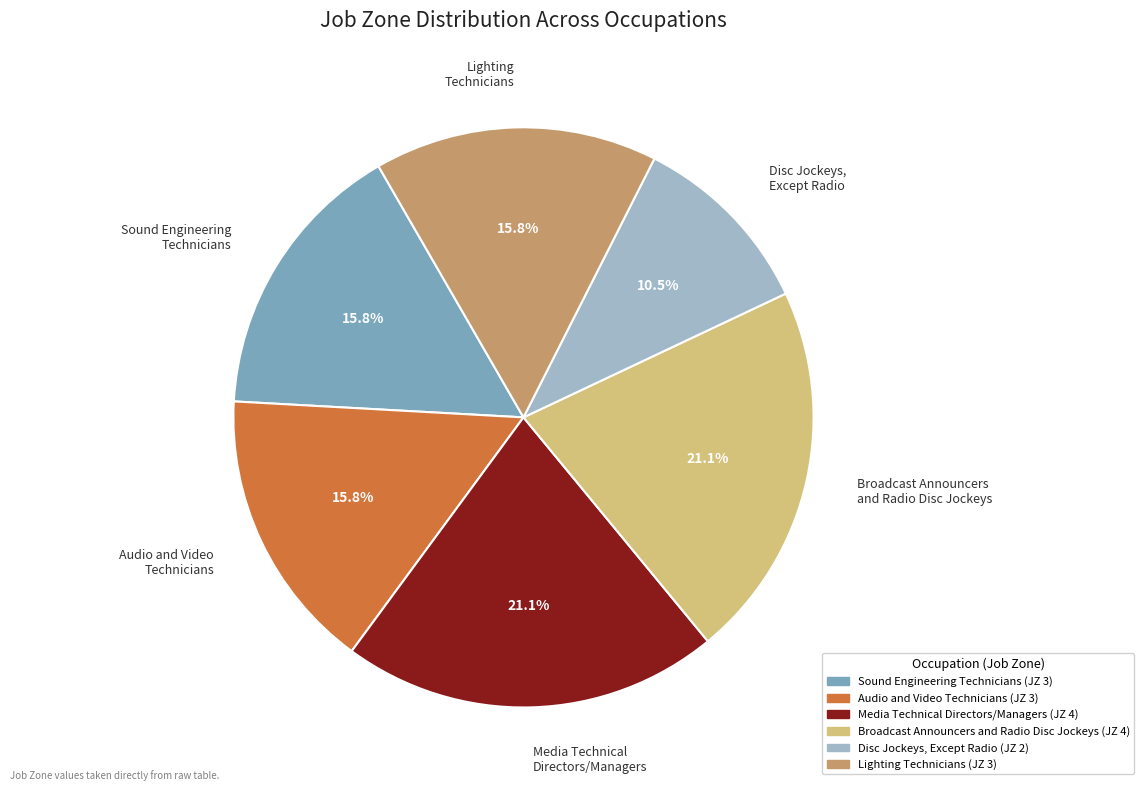

Between Sound Engineering Technicians and Broadcast Announcers and Radio Disc Jockeys, which is larger?

Broadcast Announcers and Radio Disc Jockeys